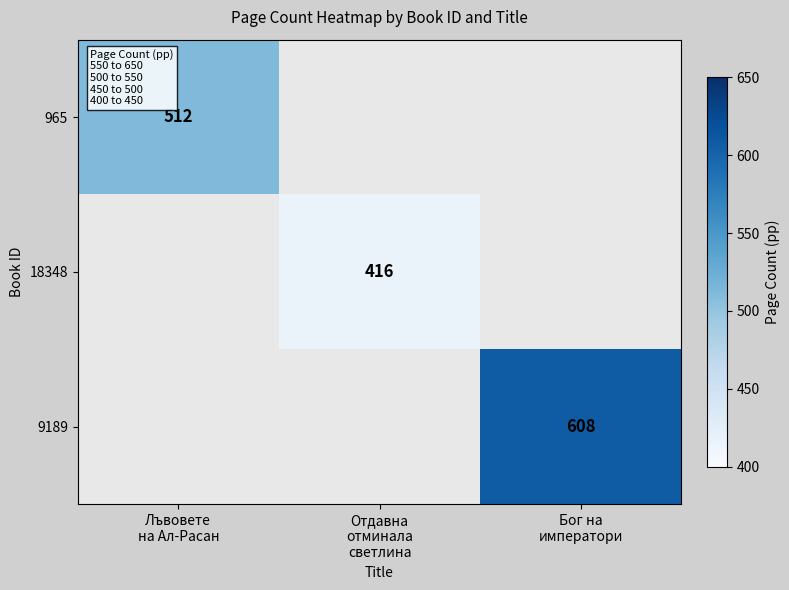

What is the maximum value shown in the chart?

608.0